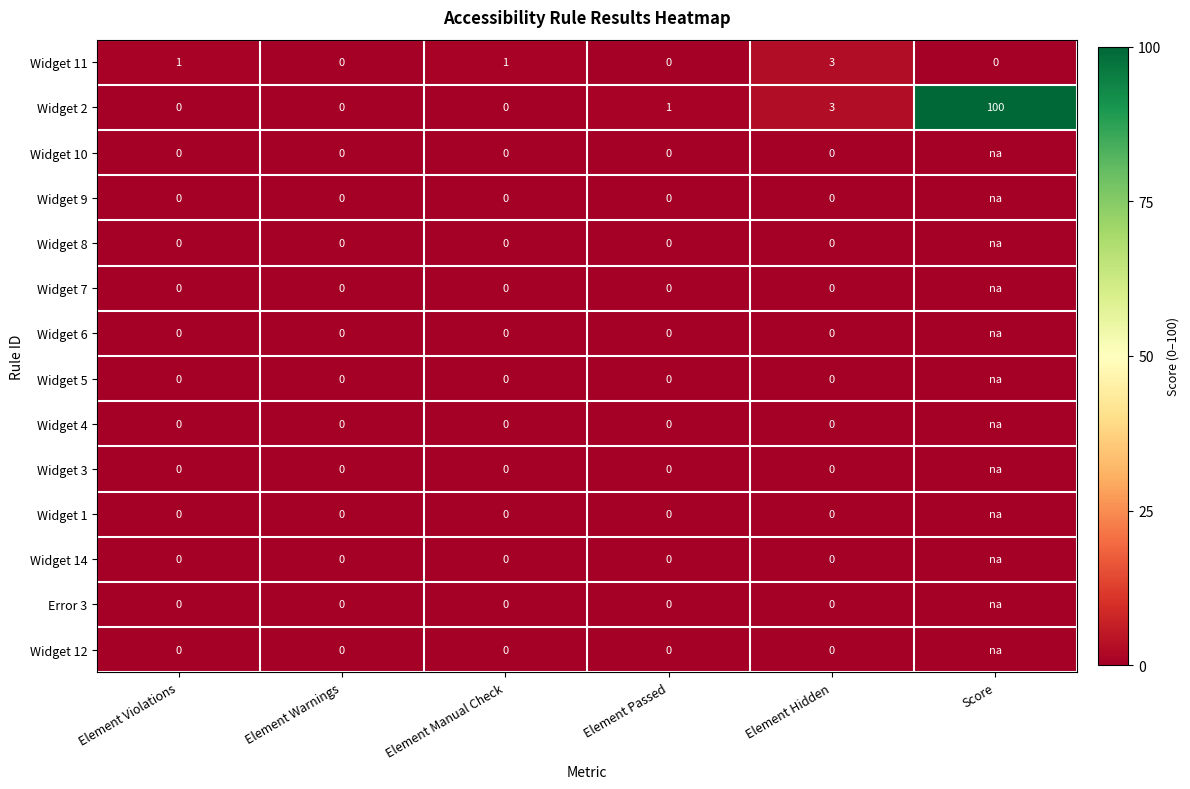

What is the difference between the highest and lowest values at Element Manual Check?

1